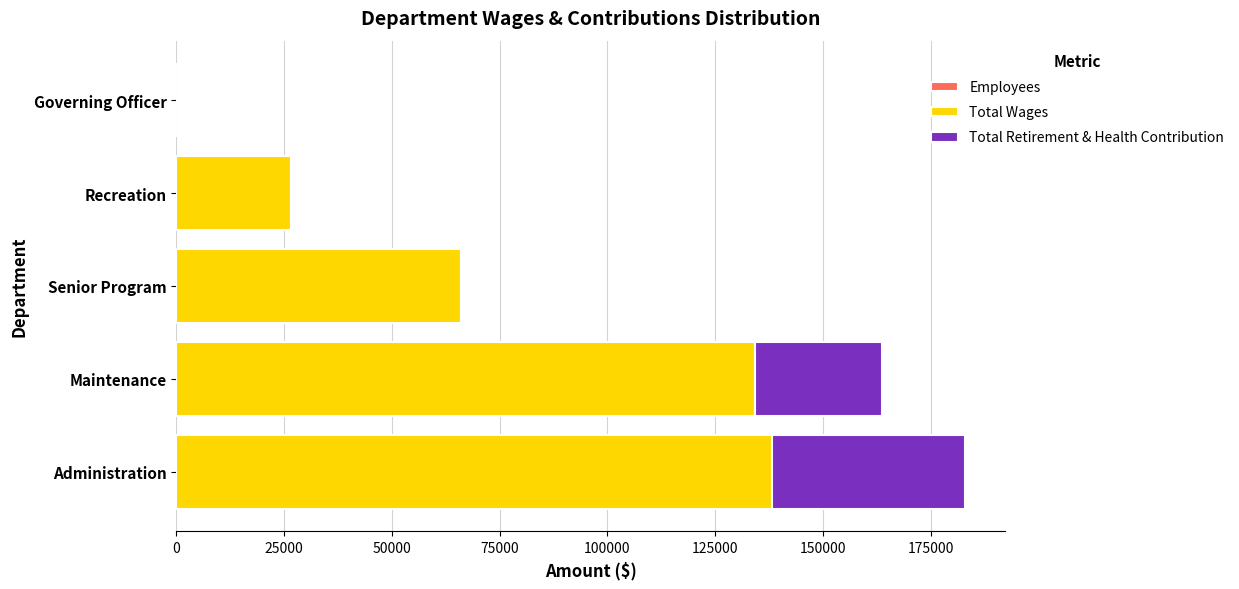

At which category is the sum across all series the highest?

Administration